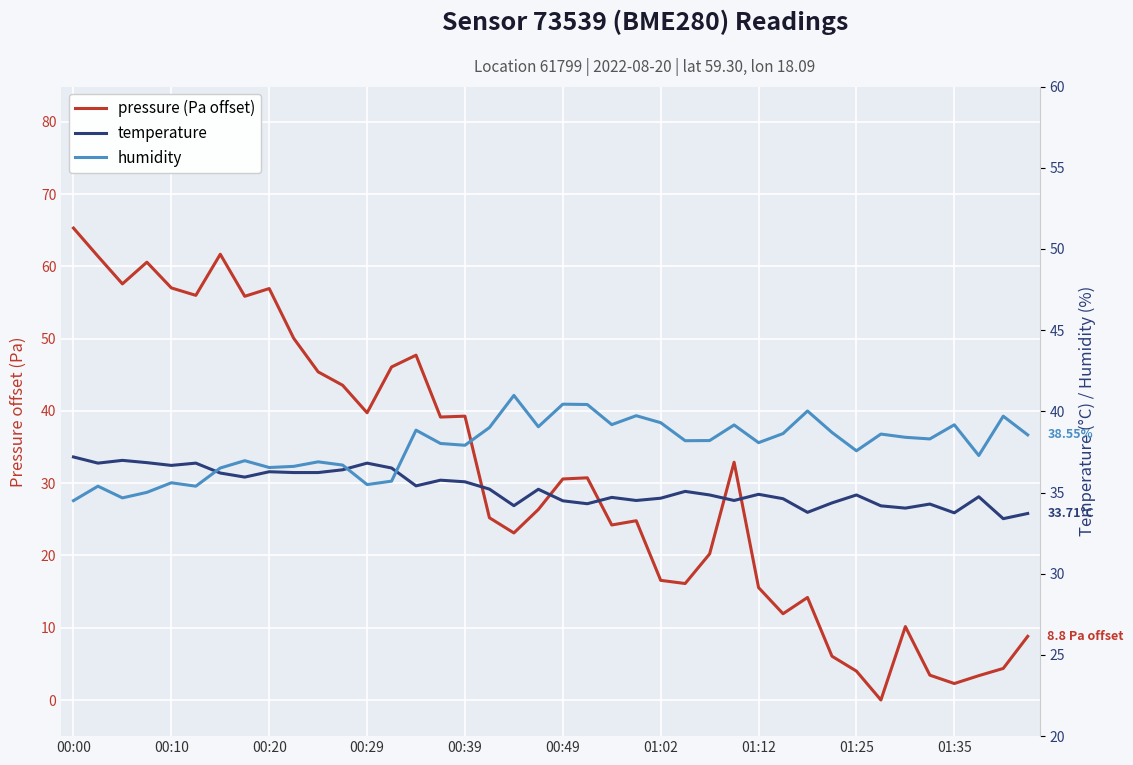

What is the highest value of the humidity series?

41.0